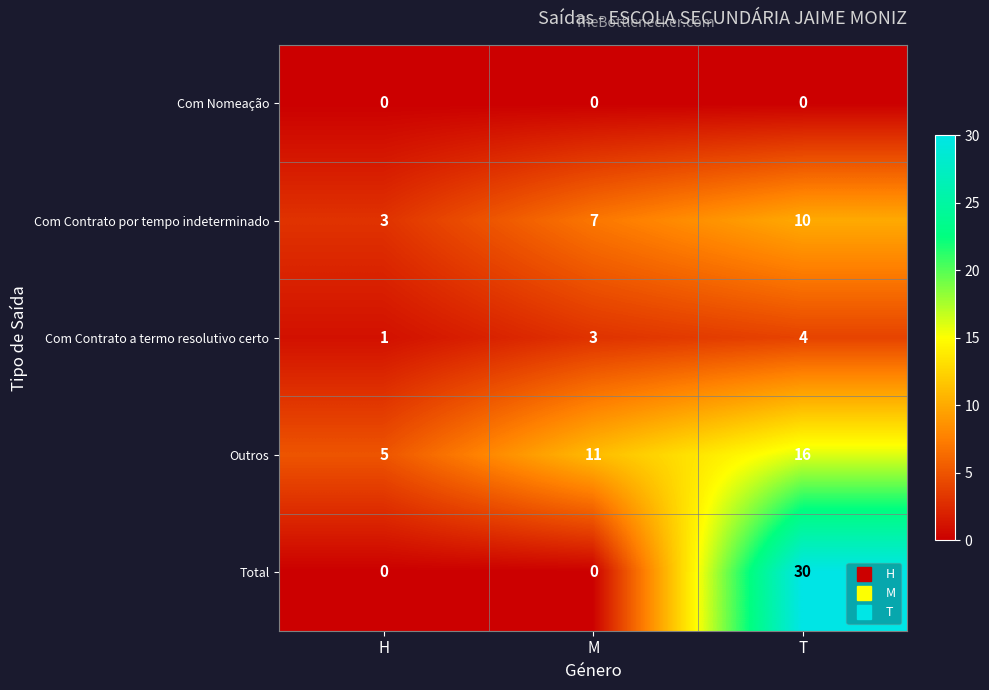

True or false: Com Contrato por tempo indeterminado has a value of 12 at M.

False